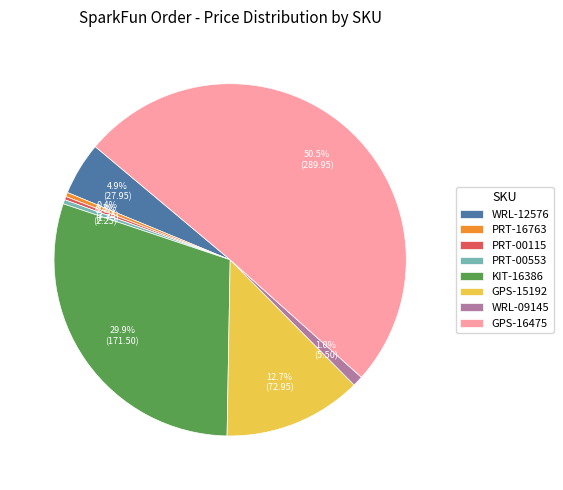

To the nearest percent, what portion does WRL-12576 represent?

5%